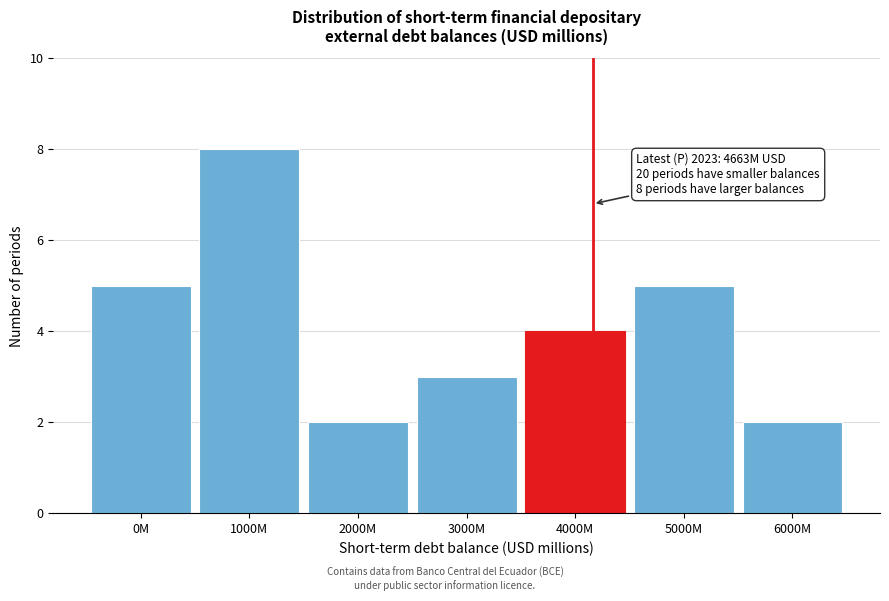

Reading left to right, list all the values displayed in this chart.

0M=5	1000M=8	2000M=2	3000M=3	4000M=4	5000M=5	6000M=2